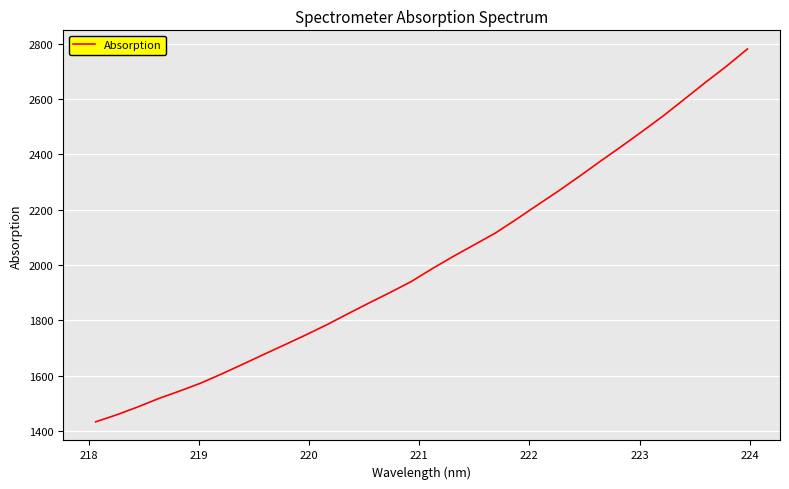

What is the difference between the maximum and second lowest values?

1323.3